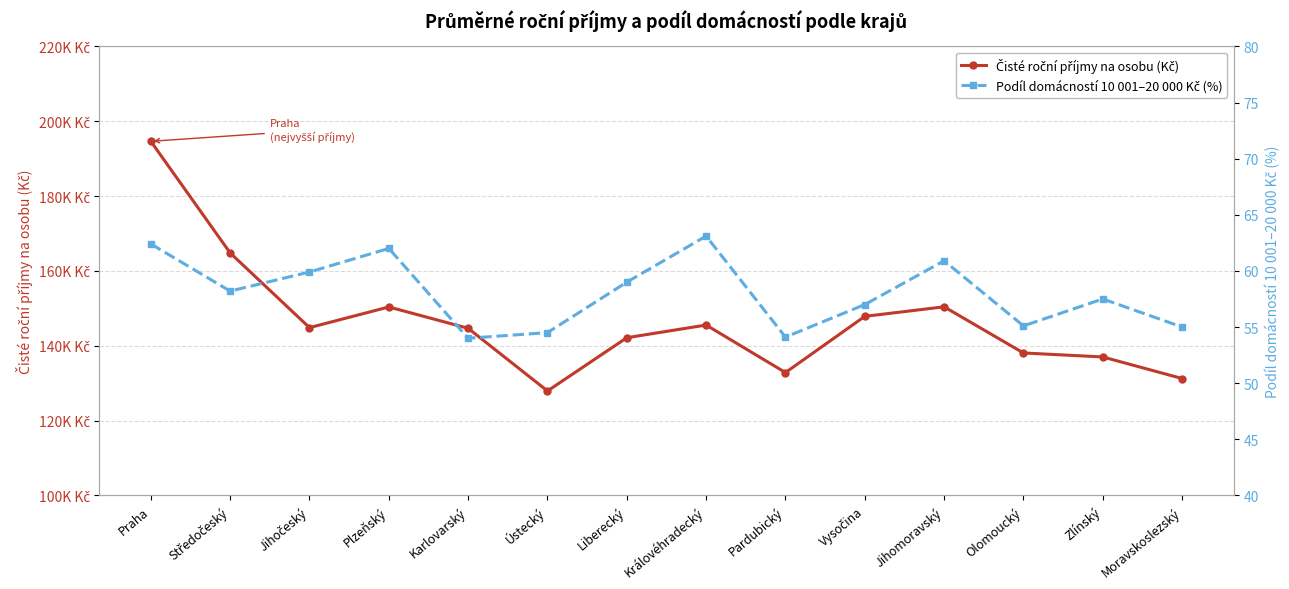

What position from the left is Vysočina?

10